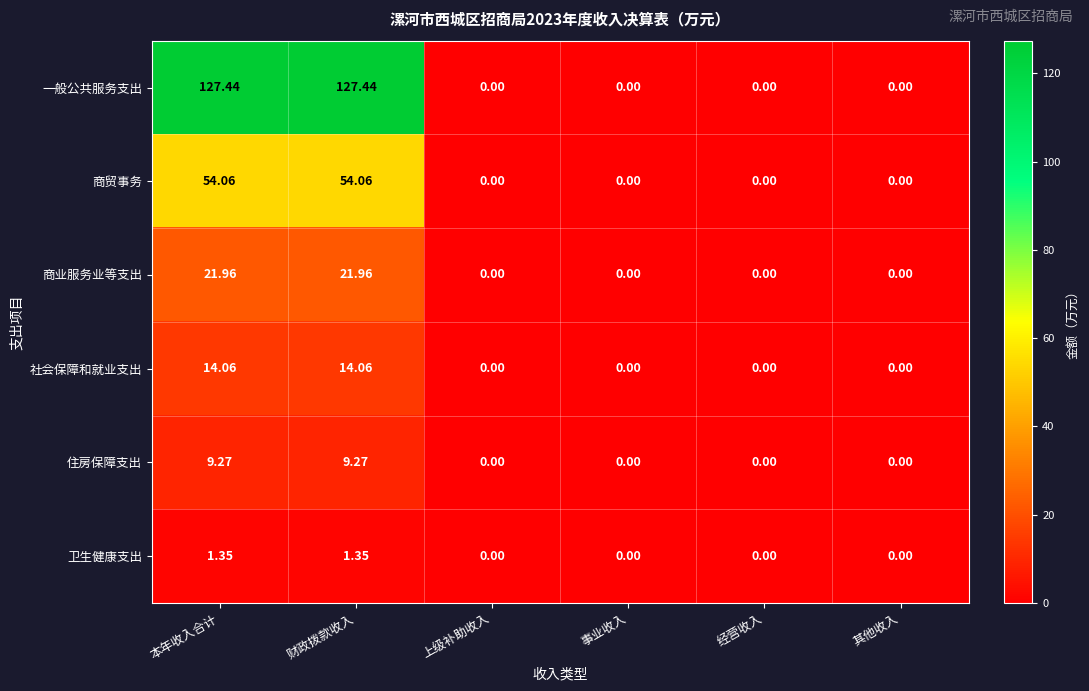

What is the maximum value shown in the chart?

127.4